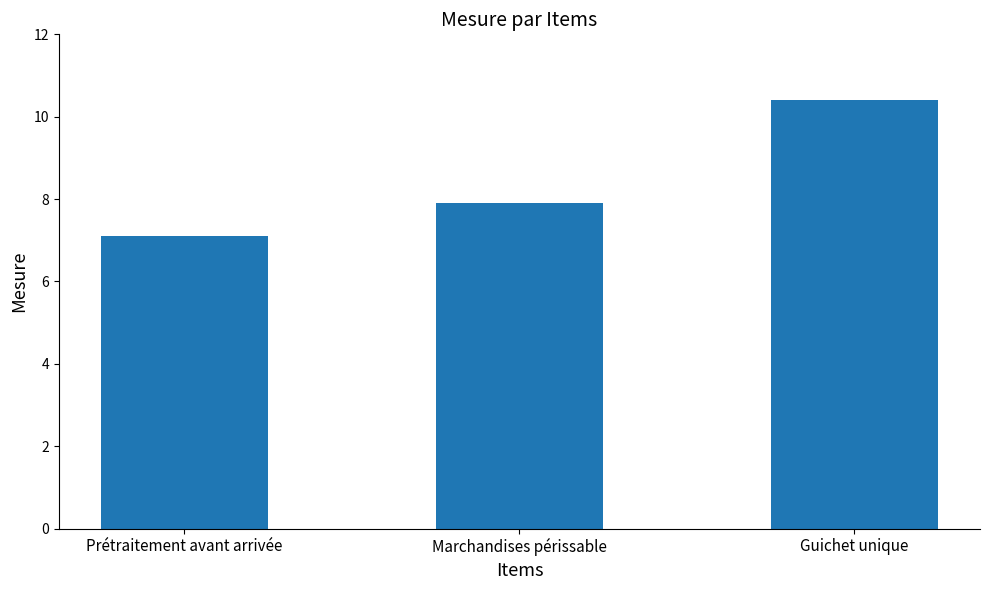

List the labels in order of value, largest first.

Guichet unique, Marchandises périssable, Prétraitement avant arrivée